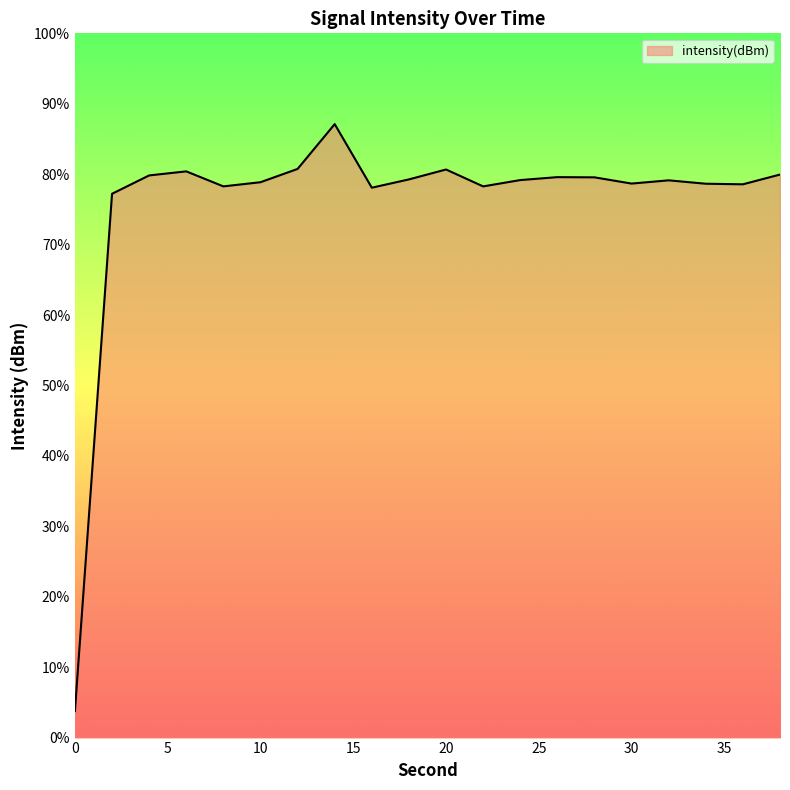

What is the difference between the values at 8 and 0?

89.4